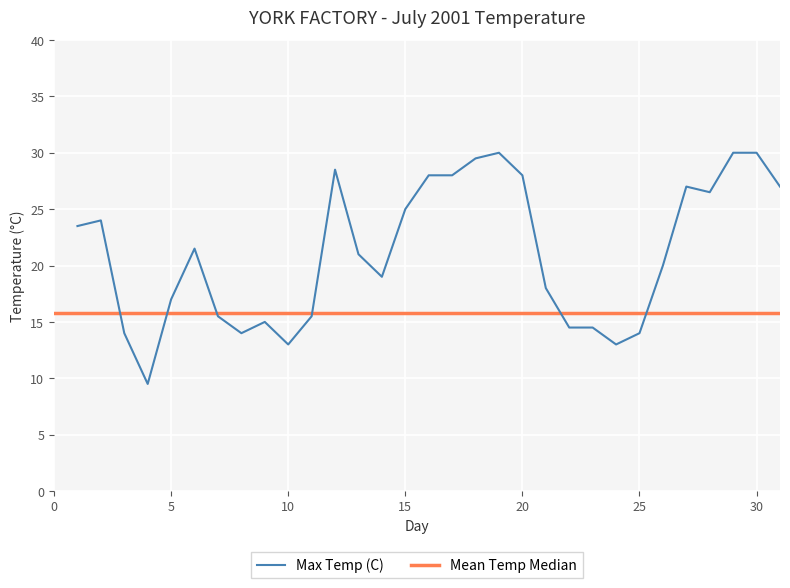

What is the average value?

21.1